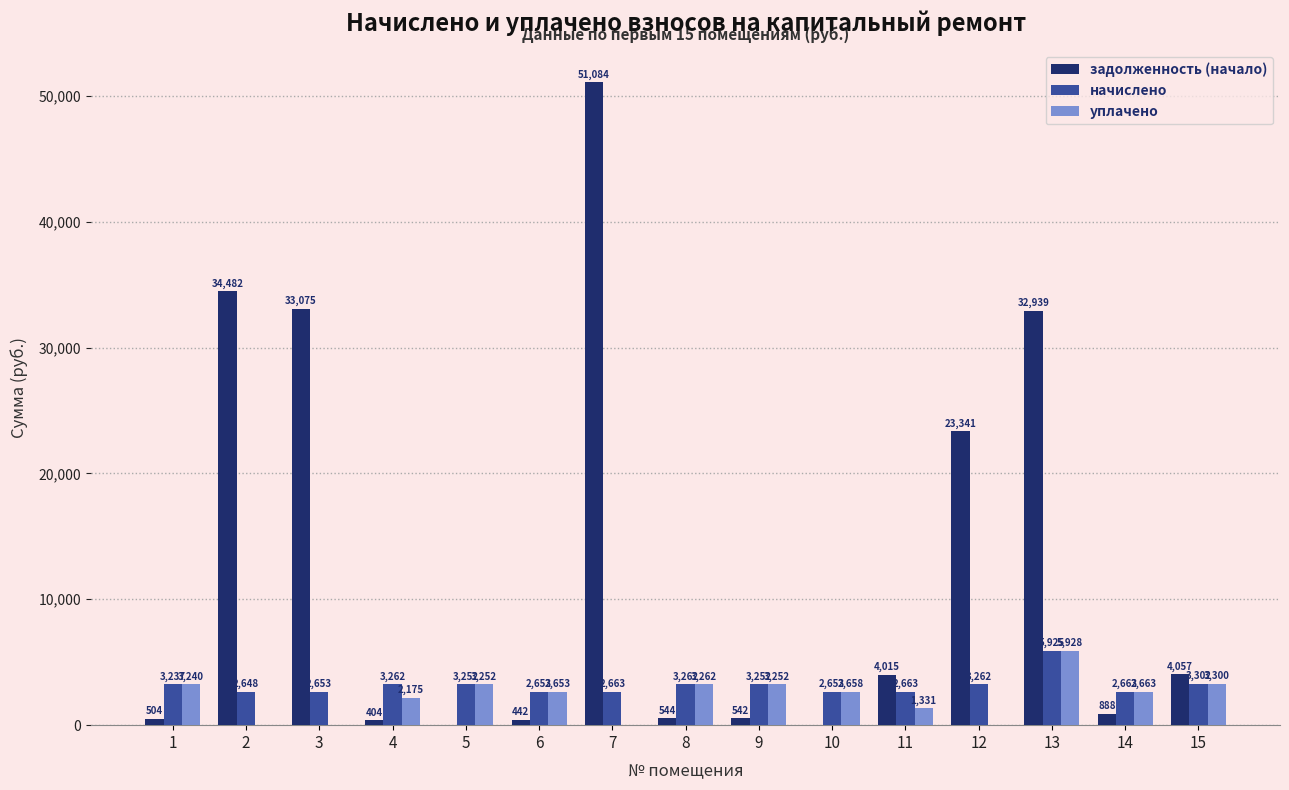

Which series has the largest total across all categories?

задолженность (начало)